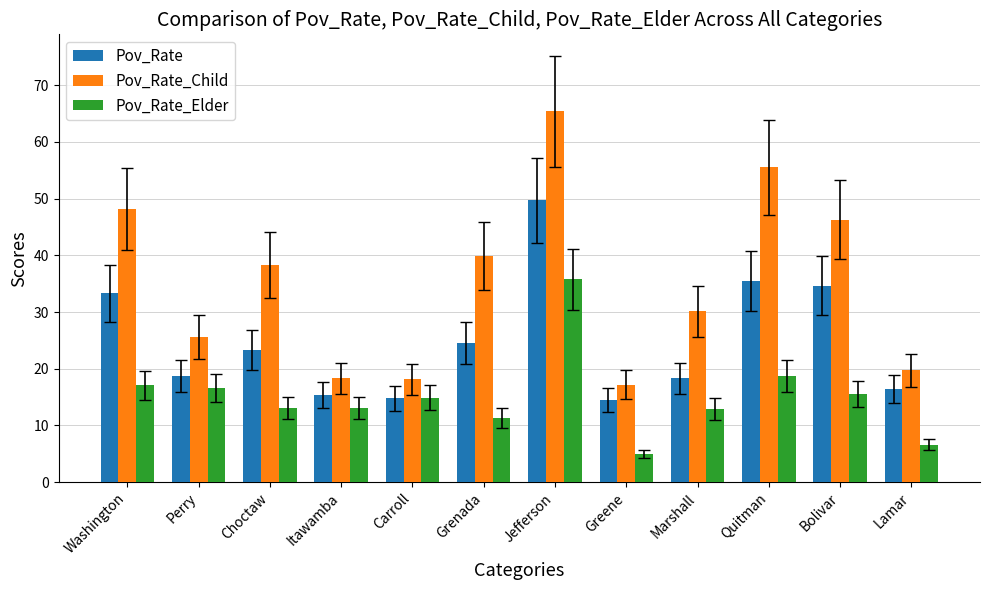

Which series has the widest spread of values?

Pov_Rate_Child